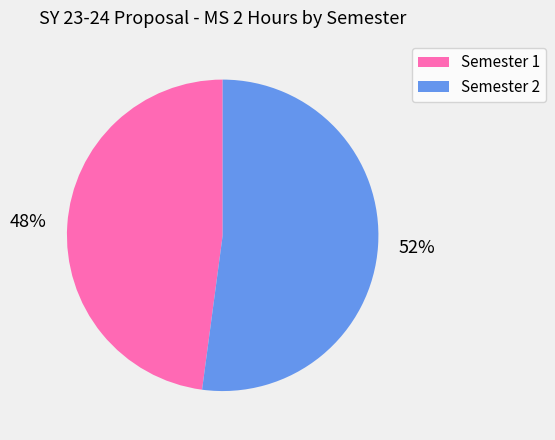

To the nearest percent, what is the average slice percentage?

50%